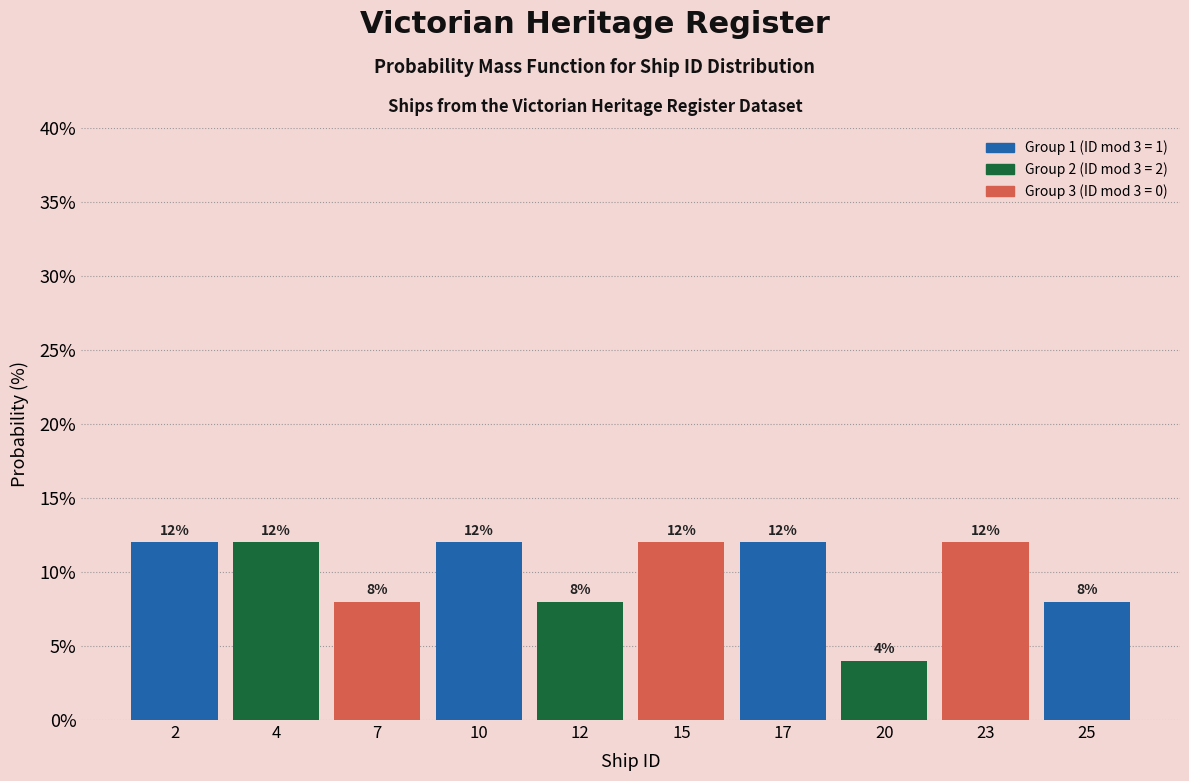

Reading left to right, extract all data points from this chart.

2=12	4=12	7=8	10=12	12=8	15=12	17=12	20=4	23=12	25=8